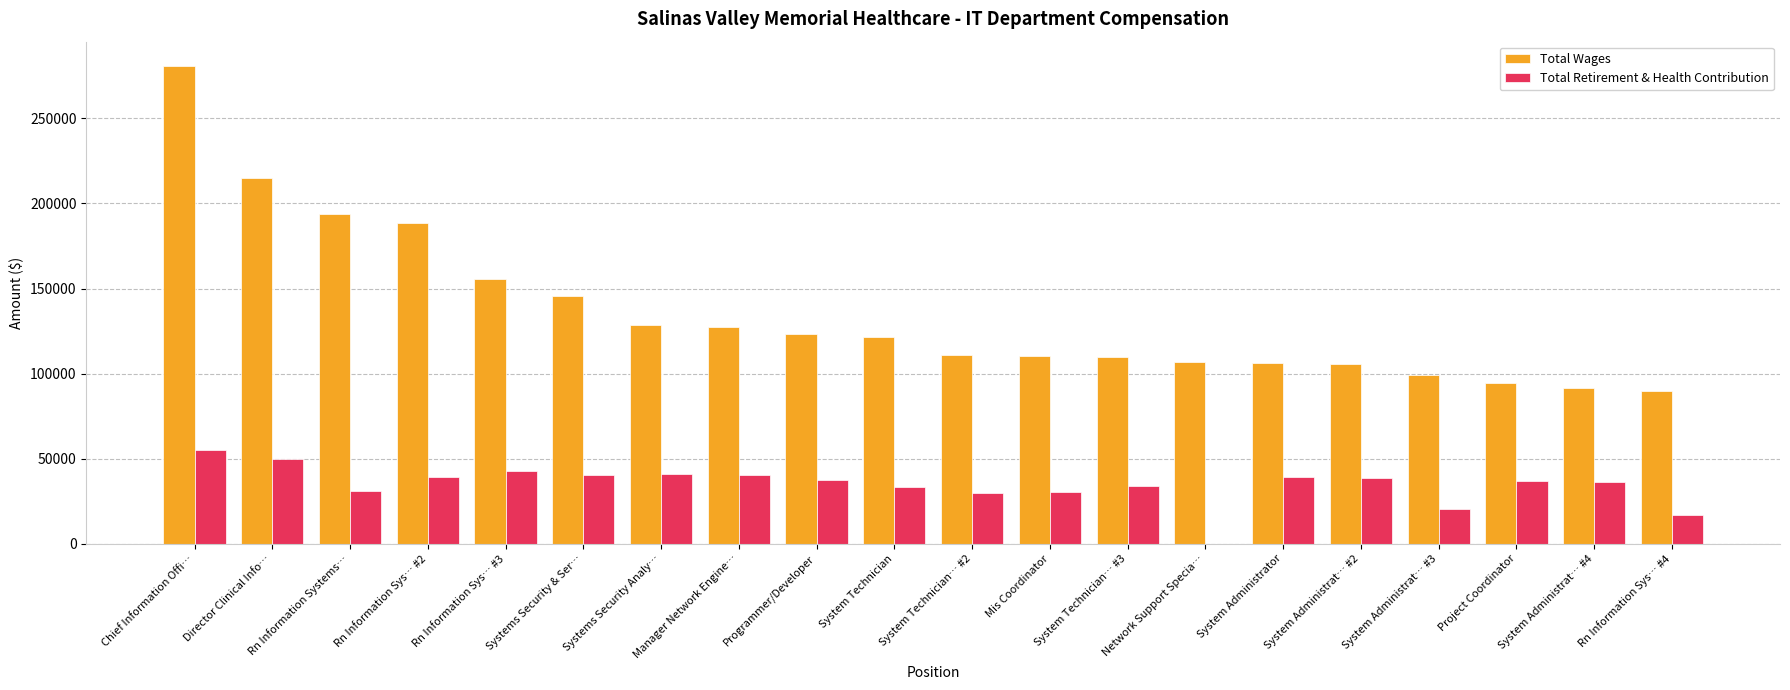

Are the bars grouped side by side (vs. stacked)?

Yes